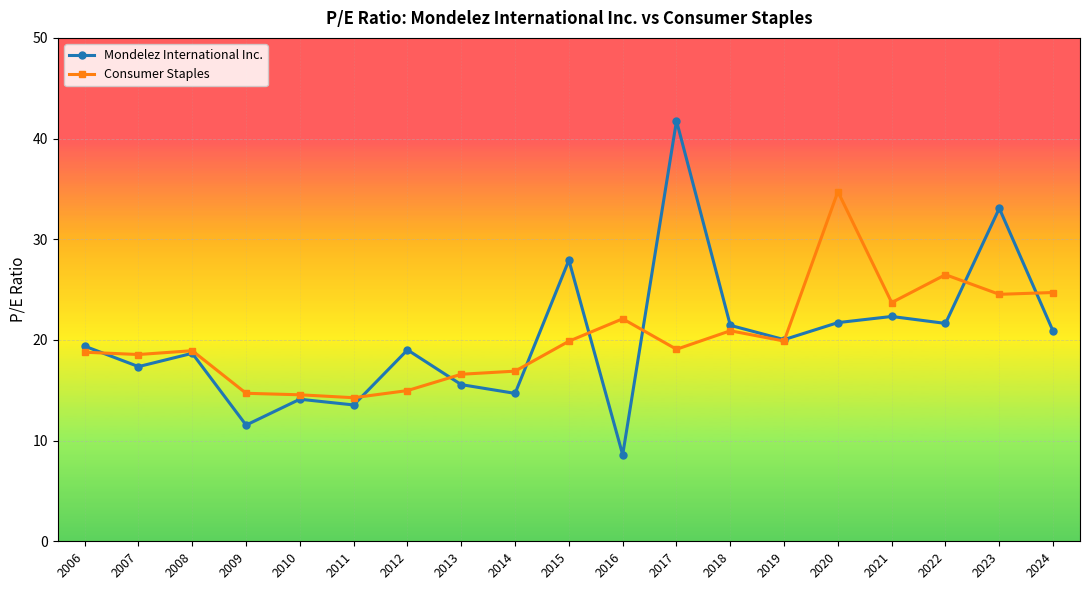

What is the value of the Mondelez International Inc. point at the 7th from the left?

19.0